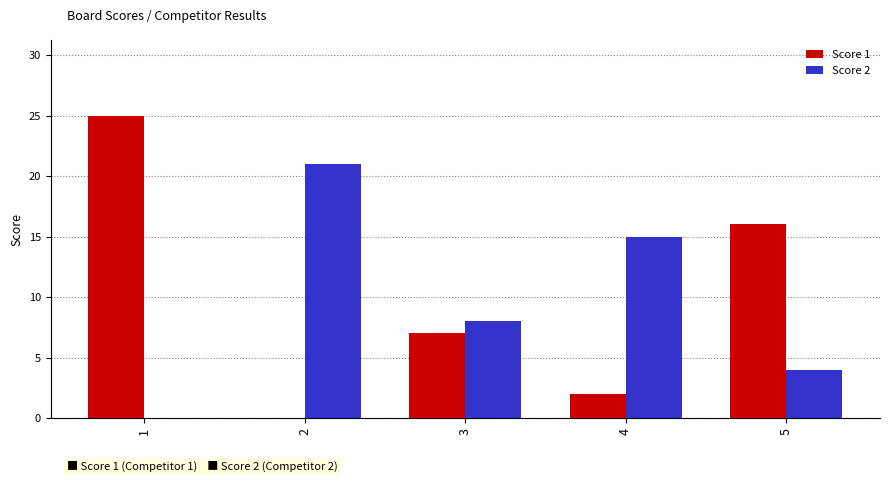

Is it true that Score 1 equals 12 at 3?

False